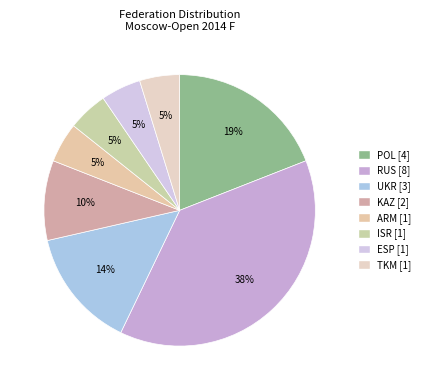

Is the sum of UKR and ARM greater than half?

No